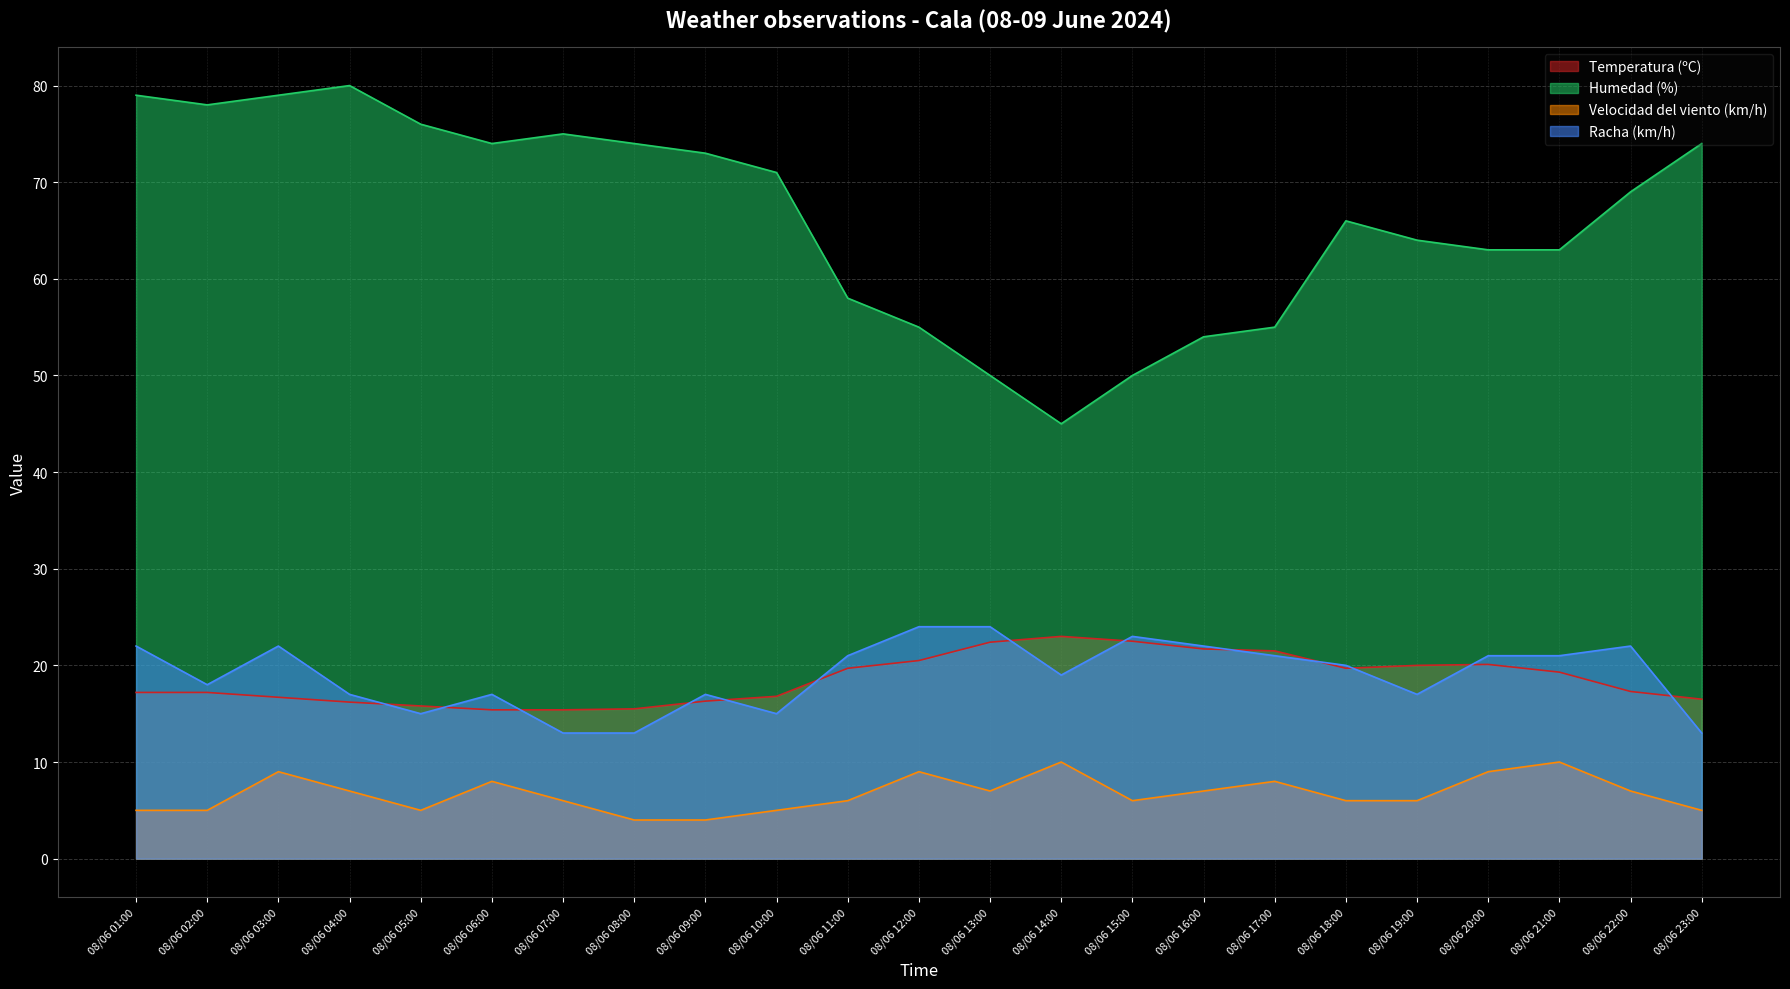

True or false: Humedad (%) and Velocidad del viento (km/h) intersect in this chart.

False